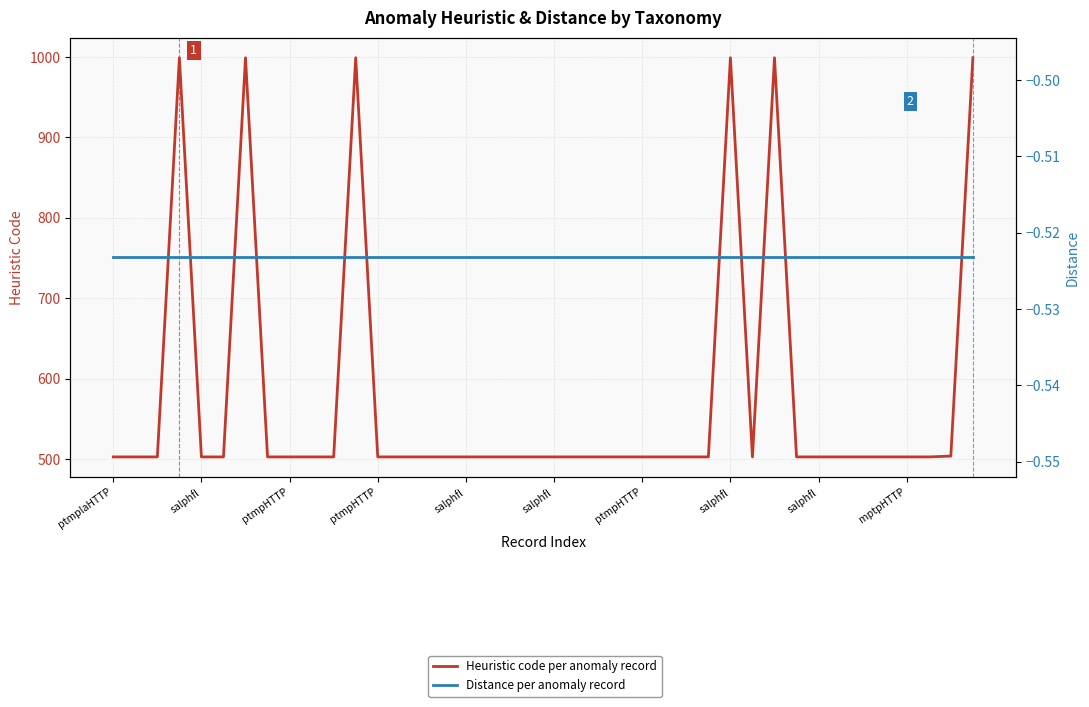

Which series has the largest range (max minus min)?

Heuristic code per anomaly record